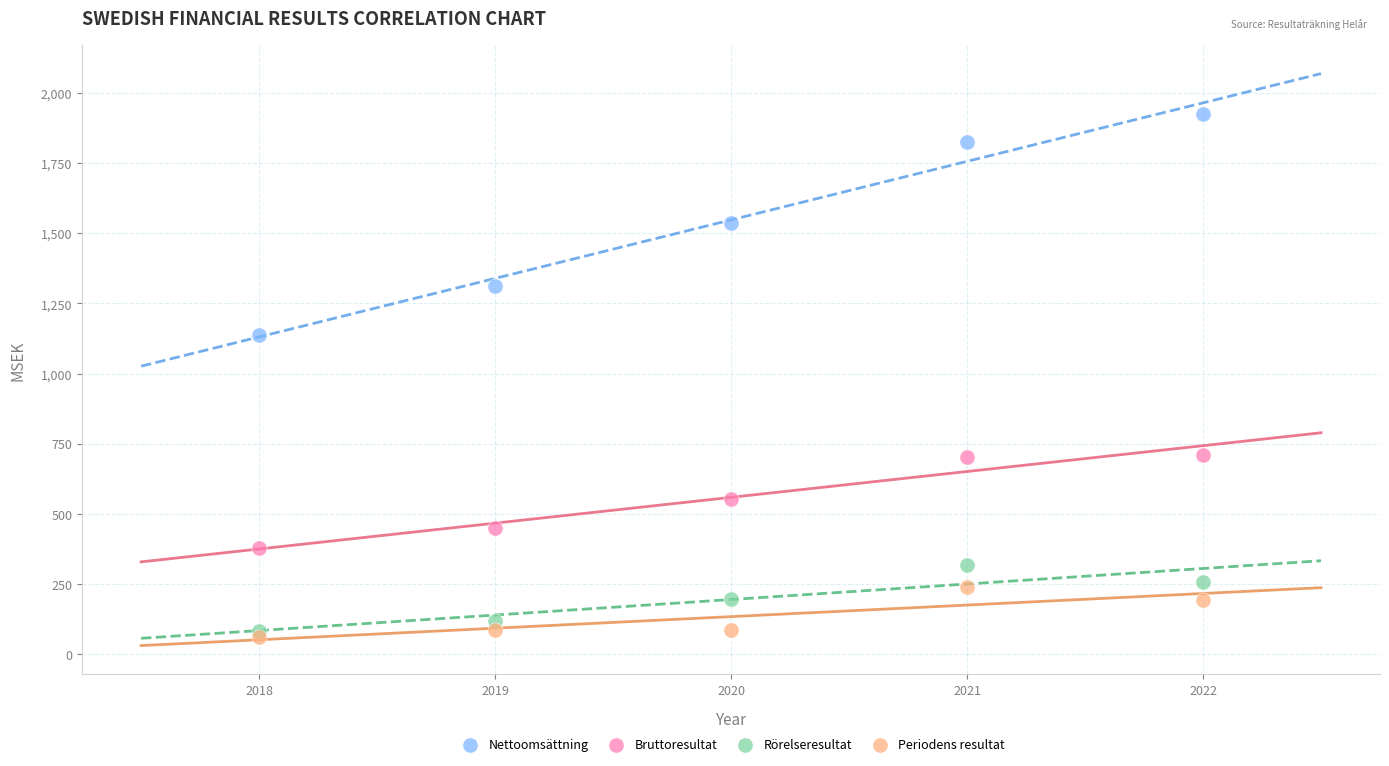

Across all series, what Y value is closest to 993?

1138.1